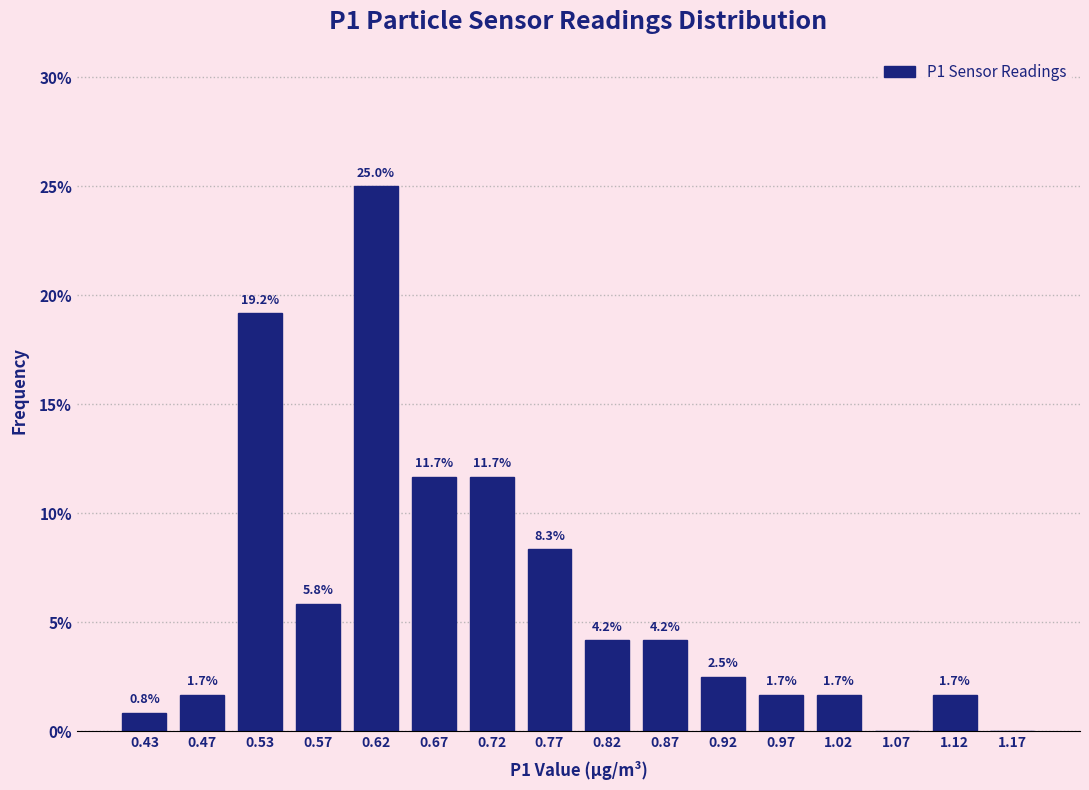

Over which range of the x-axis is the bar tallest?

0.60 to 0.65